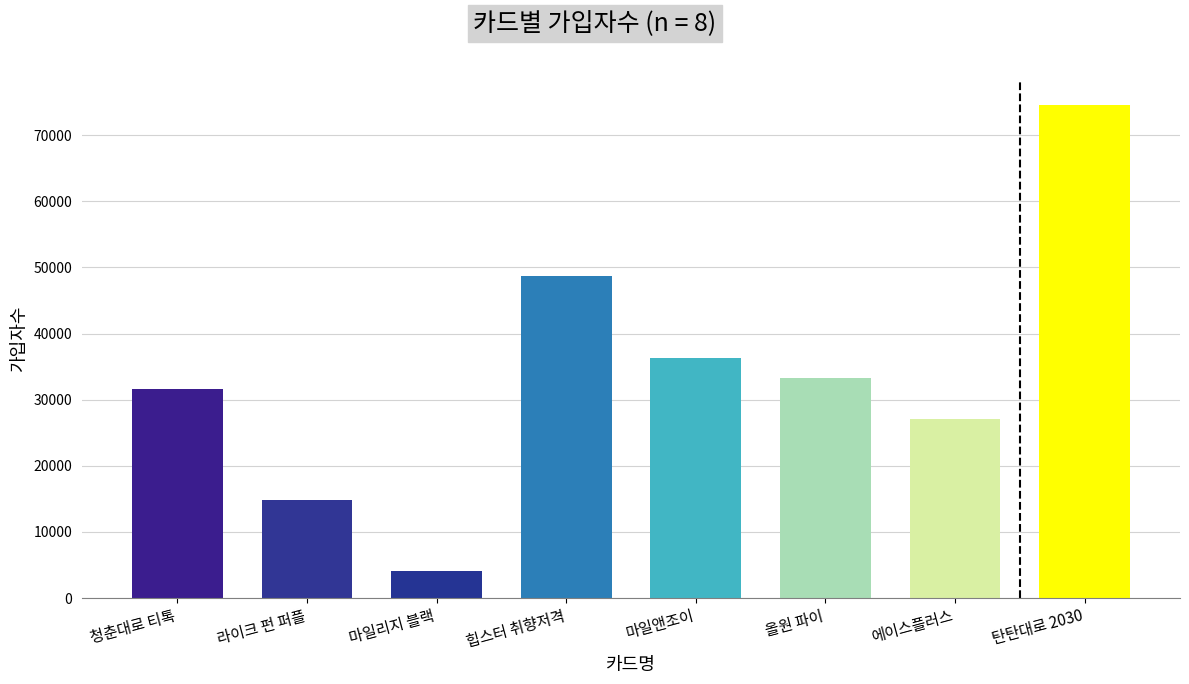

List the labels in order of value, smallest first.

마일리지 블랙, 라이크 펀 퍼플, 에이스플러스, 청춘대로 티톡, 올원 파이, 마일앤조이, 힙스터 취향저격, 탄탄대로 2030